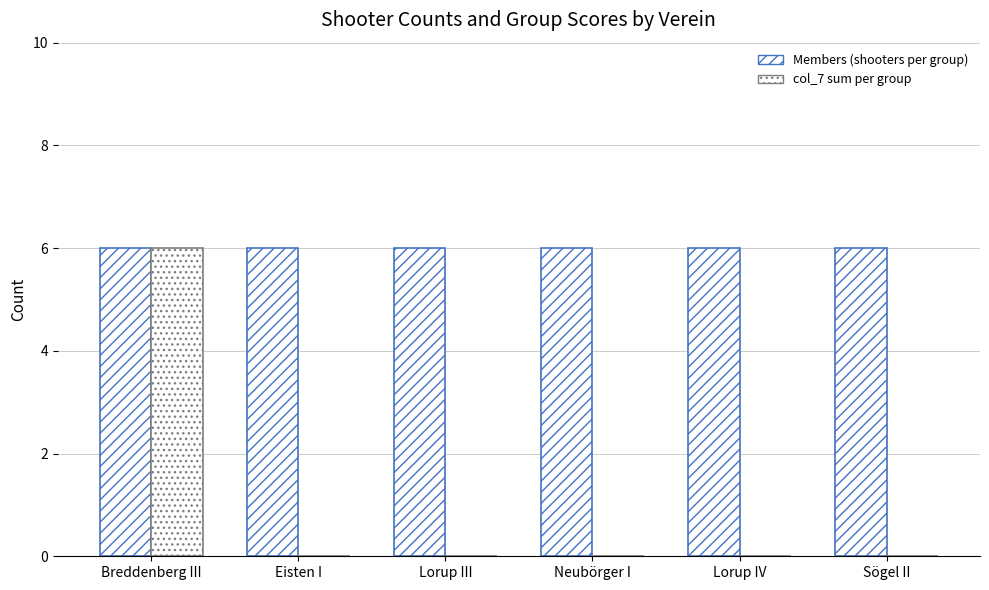

Are the bars horizontal?

No